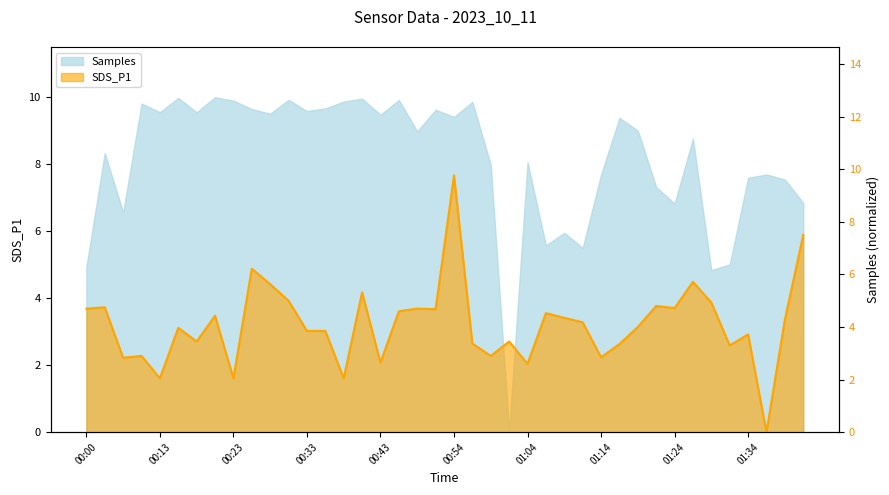

How many lines are shown in the chart?

1